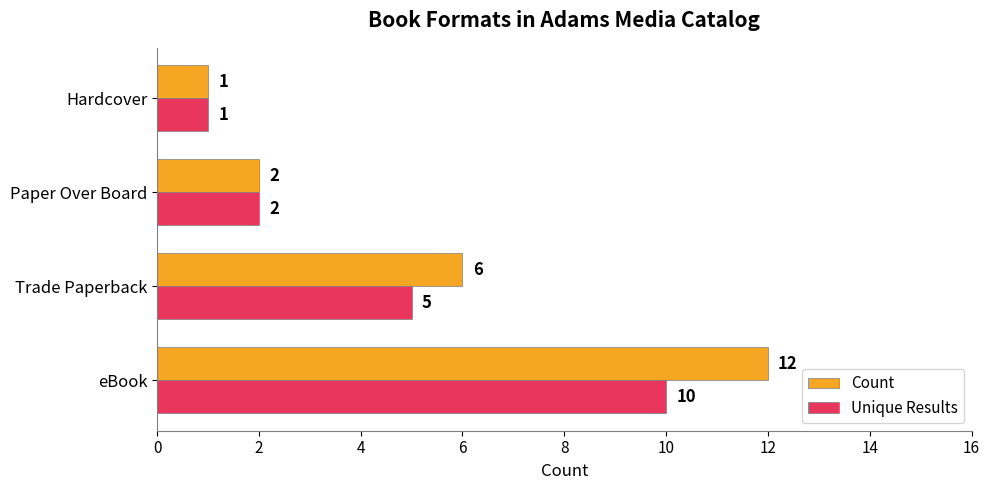

Count the Unique Results values in the range 2 to 10.

3